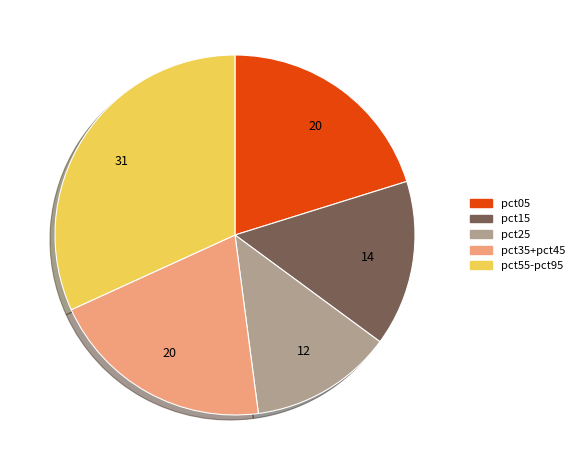

Is there a majority slice in this chart?

No